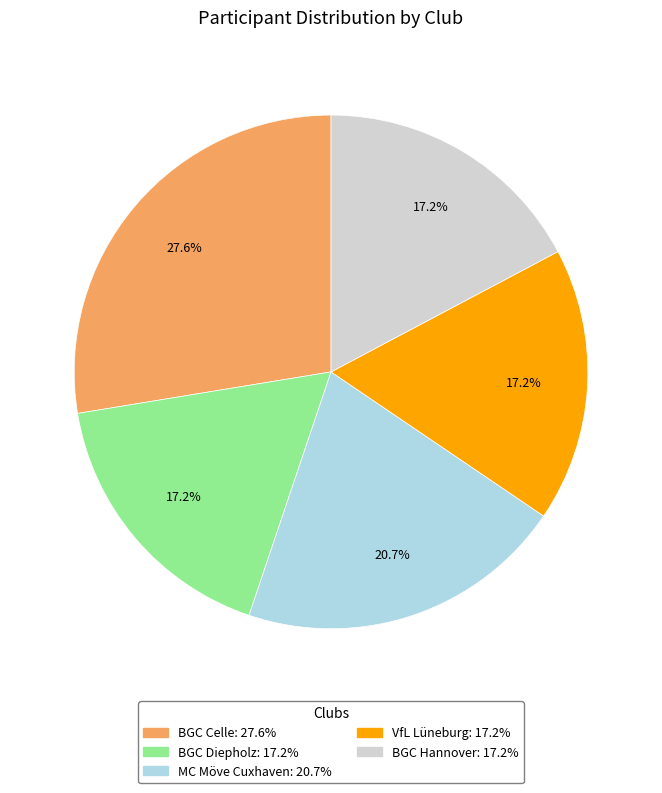

Approximately how many times larger is the value at BGC Celle: 27.6% compared to MC Möve Cuxhaven: 20.7%?

1.3